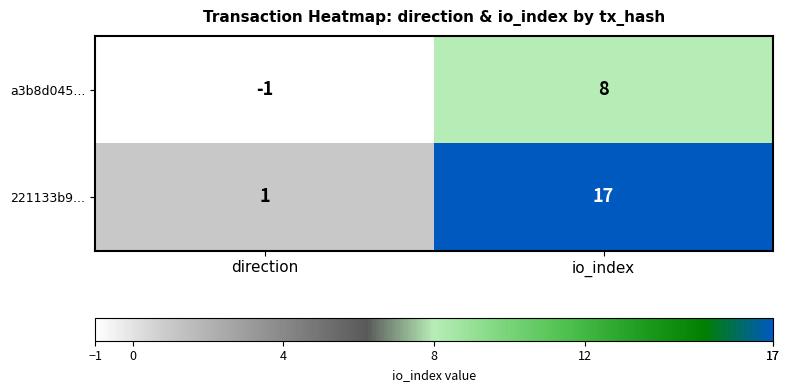

Which series changed the most between direction and io_index?

221133b9...